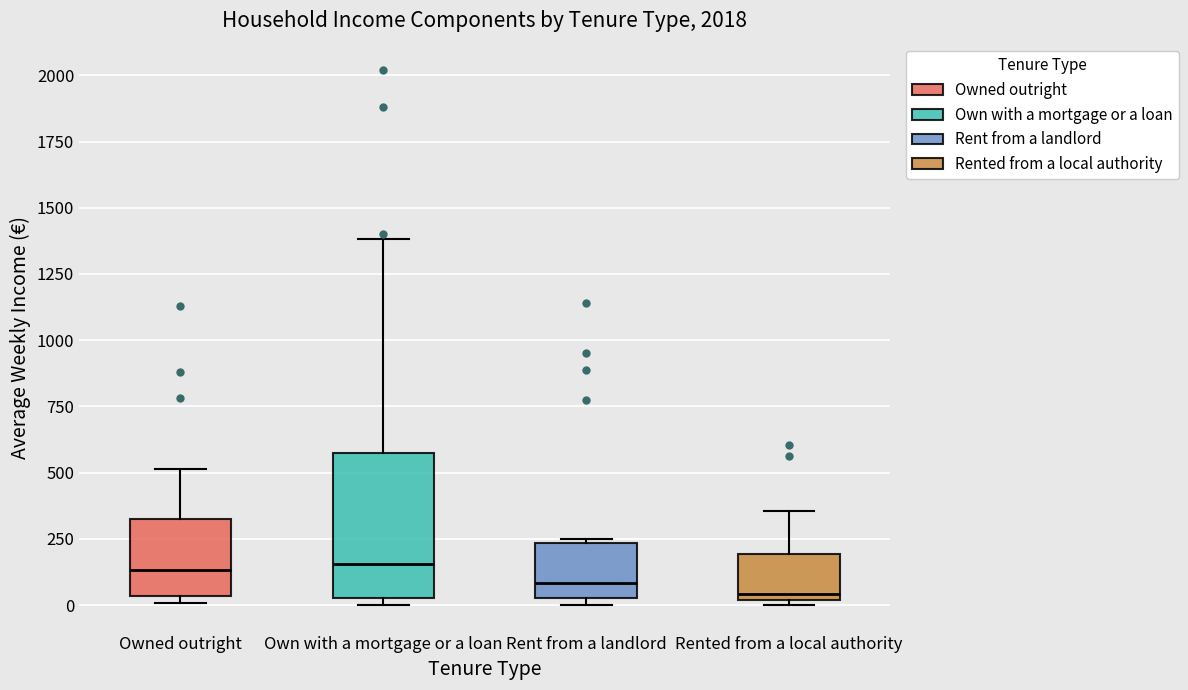

Which box is the tallest, from its lower edge to its upper edge?

Own with a mortgage or a loan